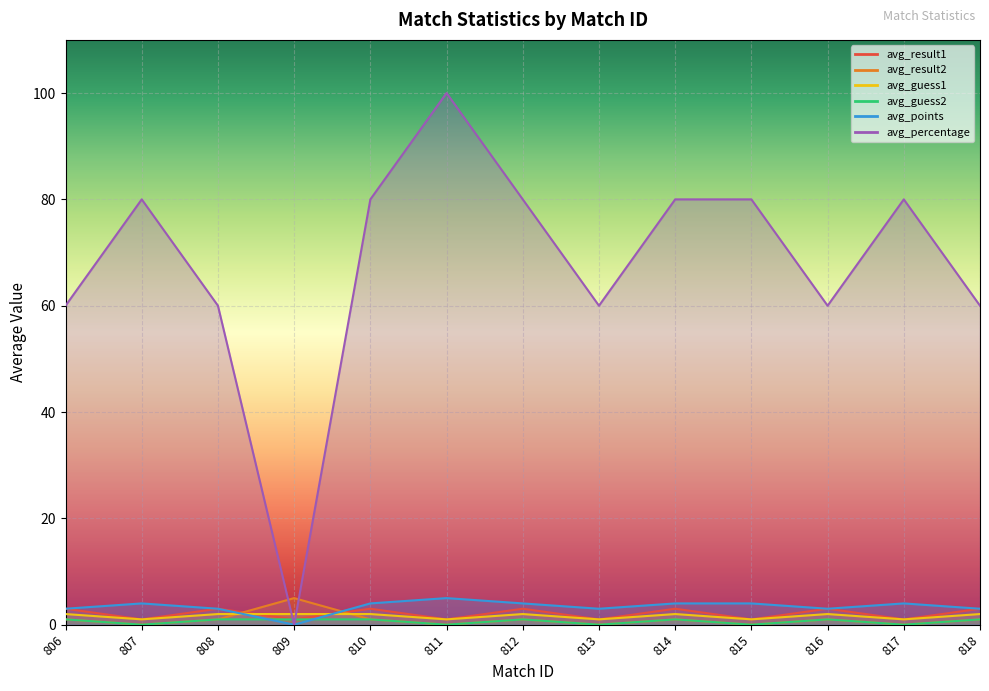

At which label does avg_guess2 reach its minimum?

807